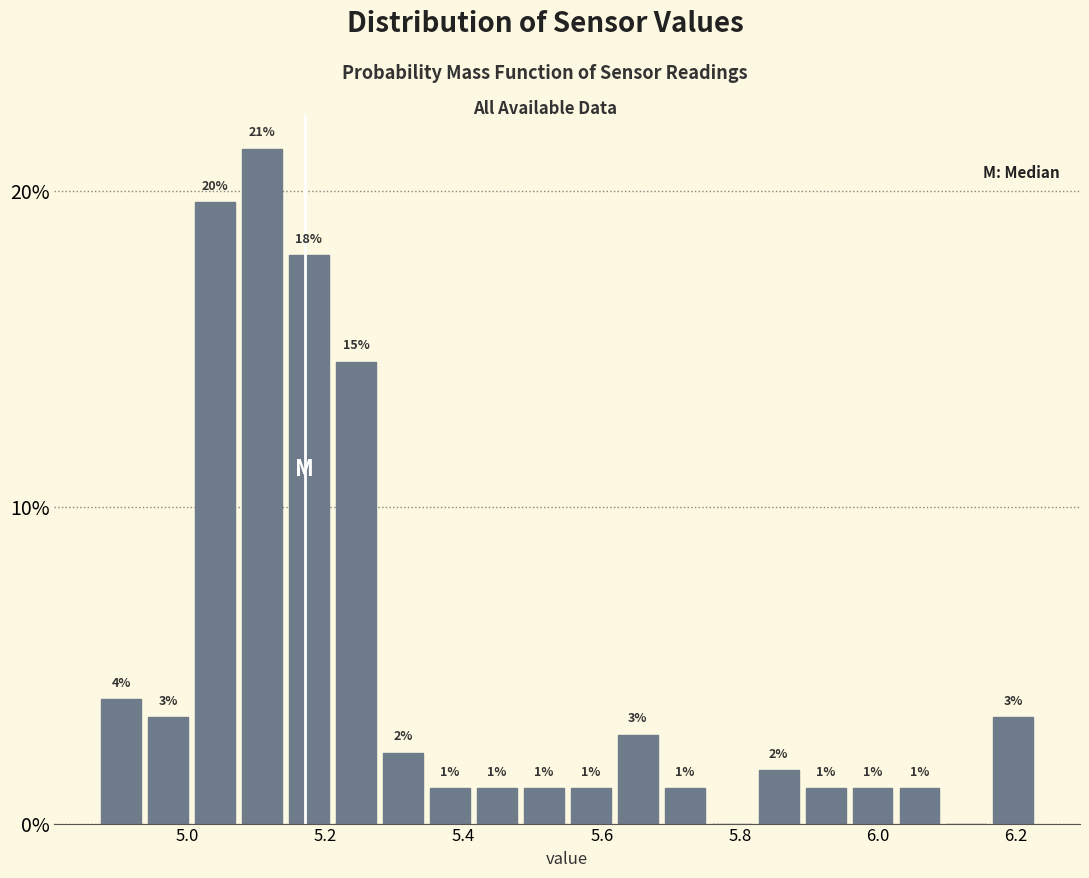

Around what value on the x-axis is the tallest bar? Give the approximate position of its centre, as read against the axis.

5.10